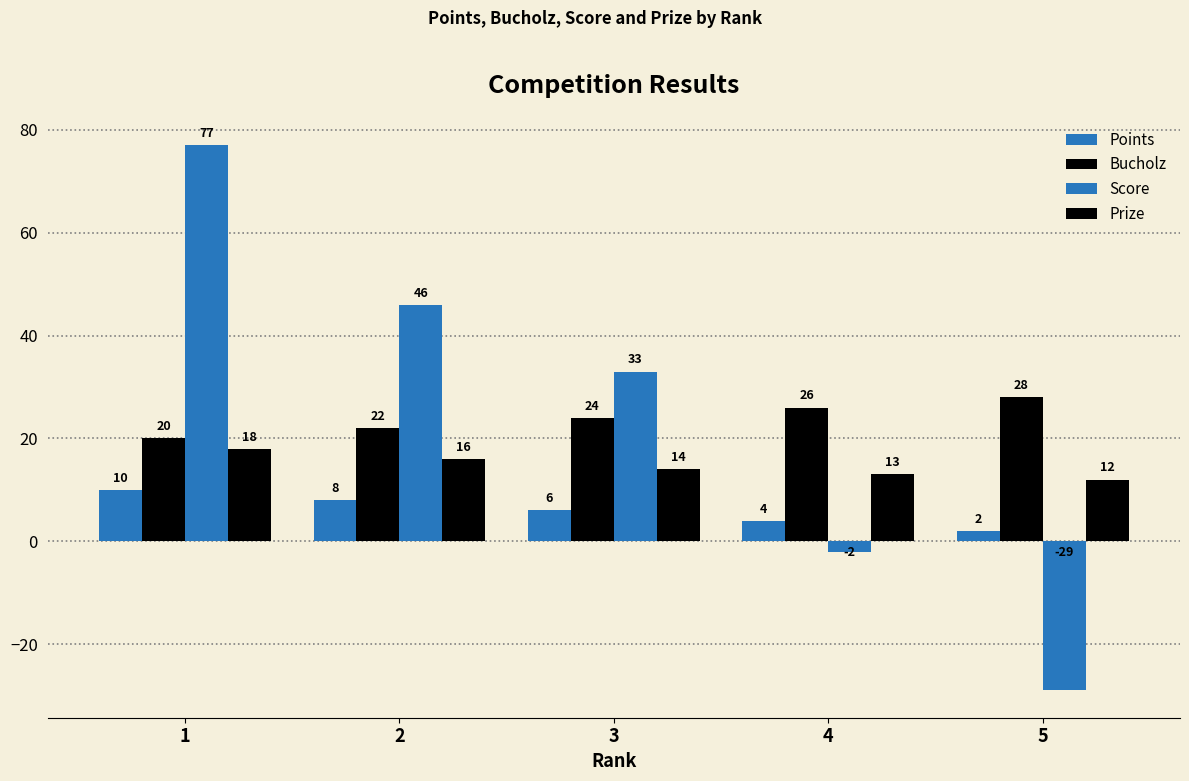

Which has a higher value, 5 or 3?

3